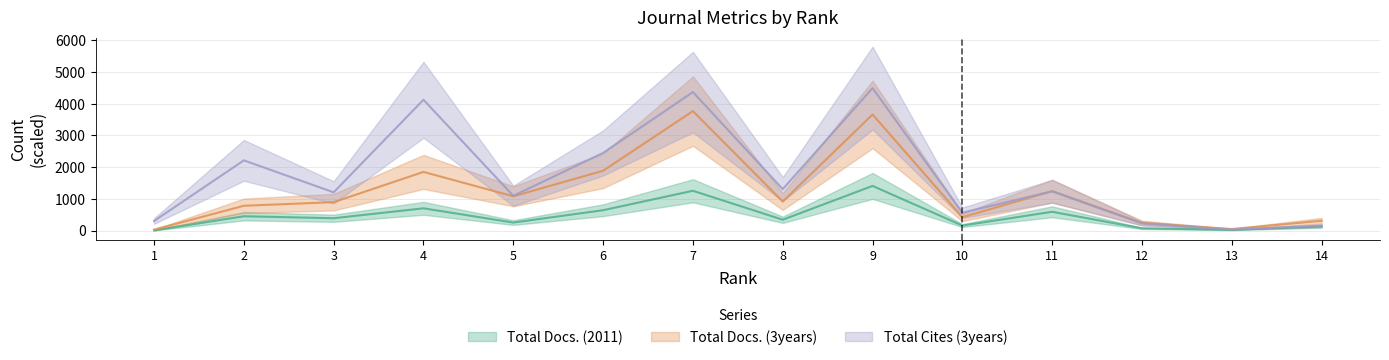

How many times do Total Cites (3years) and Total Docs. (3years) cross each other?

1